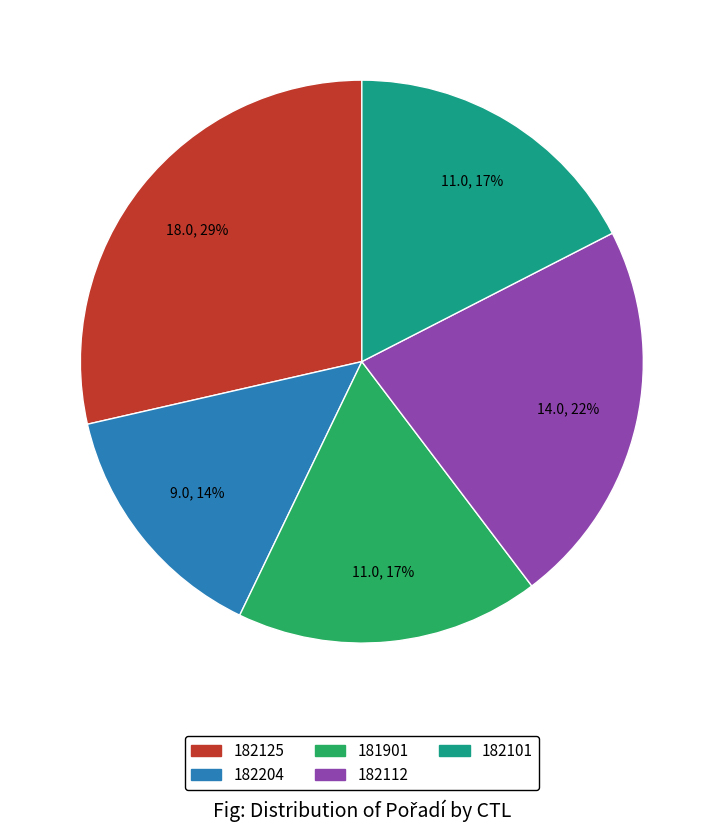

To the nearest percent, what percentage of the pie is 182101?

17%